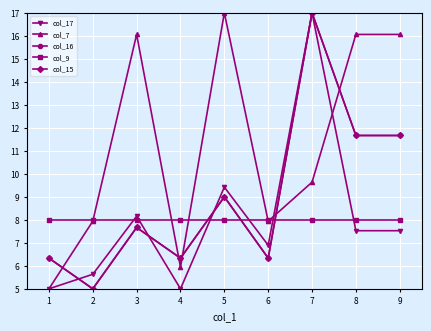

The col_9 series shows 8.0 at 2. True or false?

True